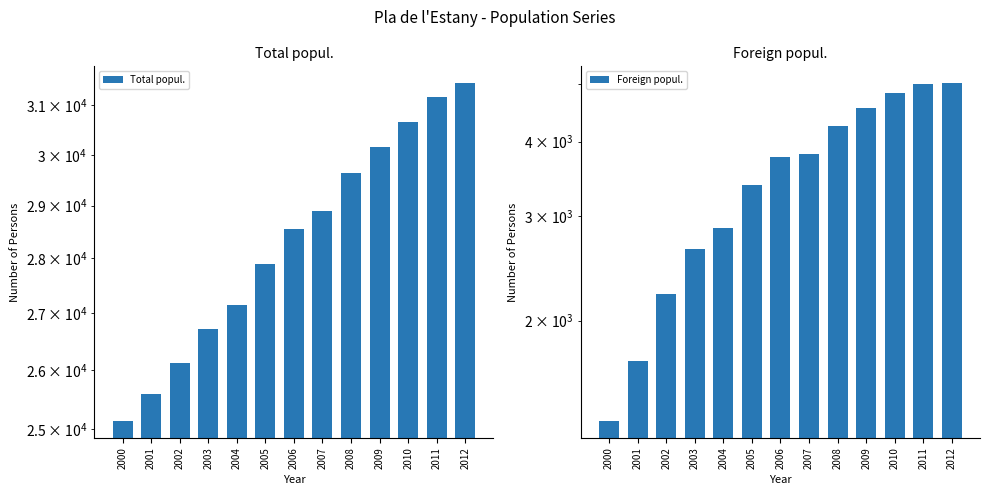

Which series has the widest spread of values?

Total popul.